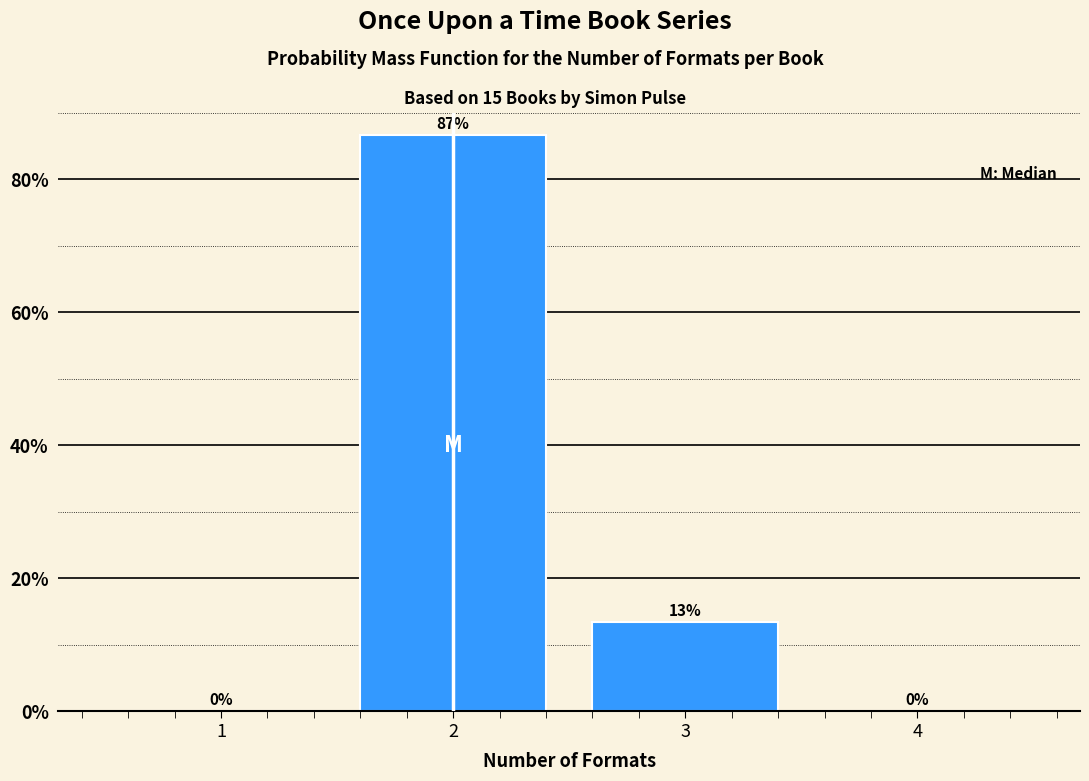

Is it true that the value at 4 is -53.6?

False